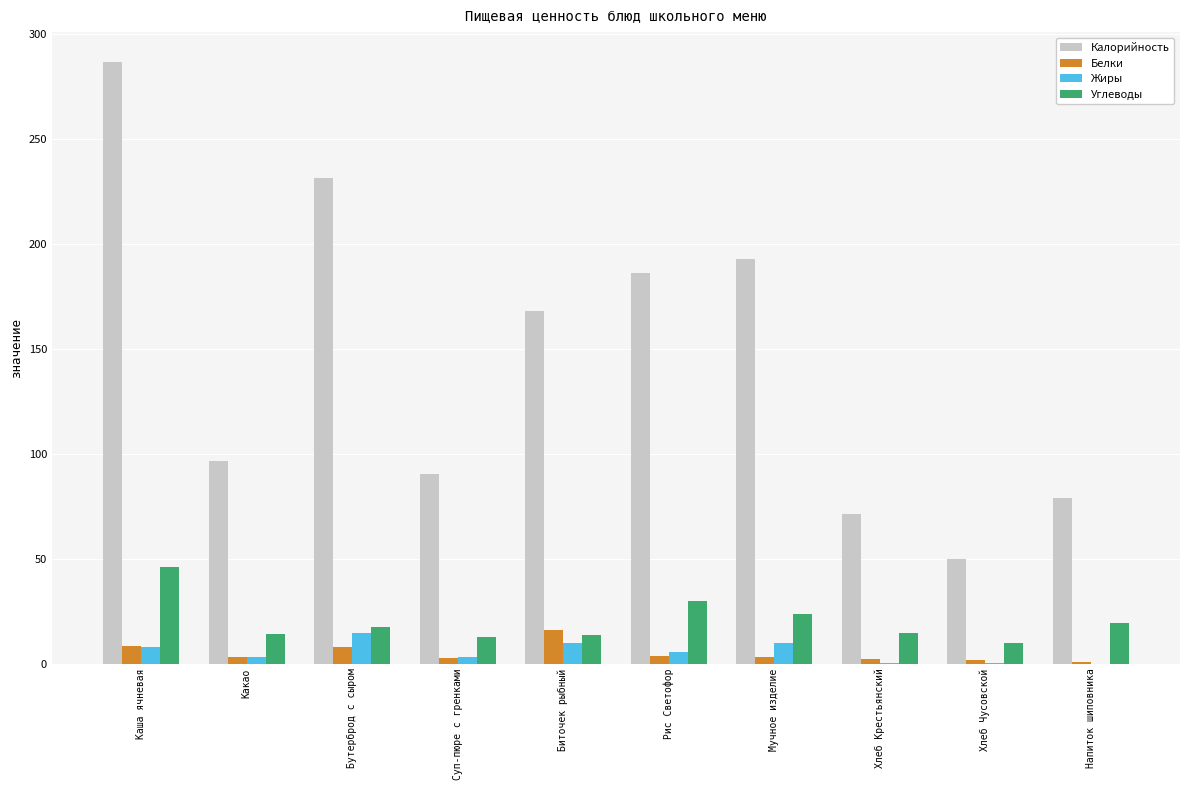

Between Какао and Хлеб Крестьянский, which series saw the biggest shift?

Калорийность